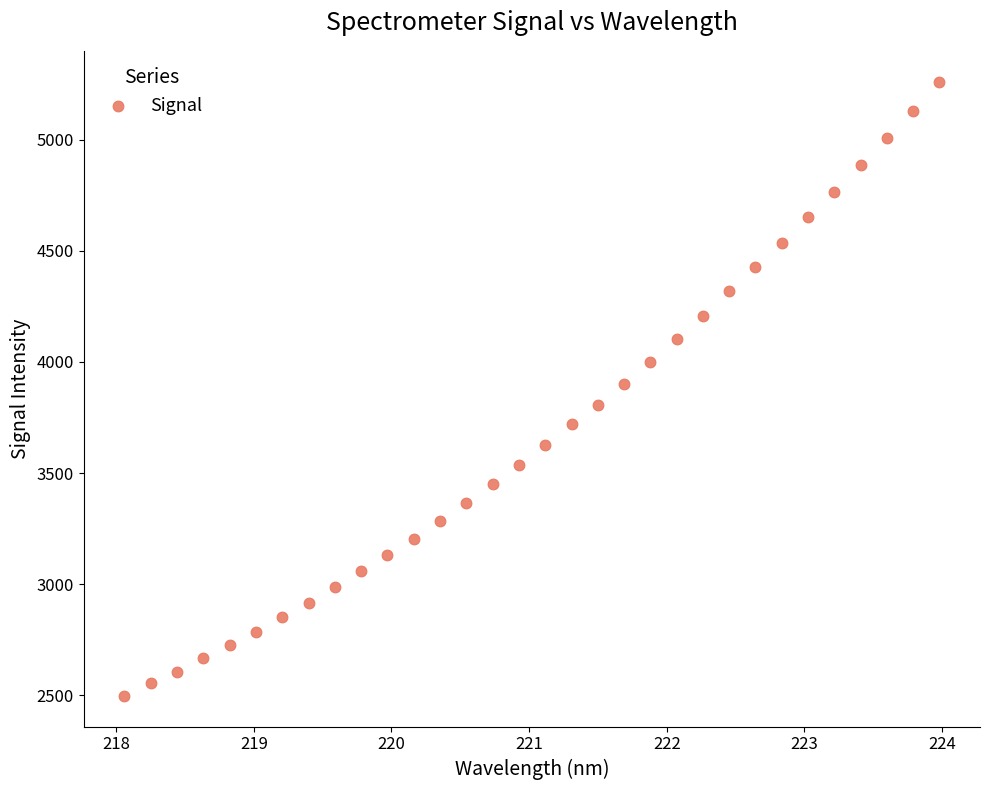

What is the range of Y values (max minus min)?

2763.0